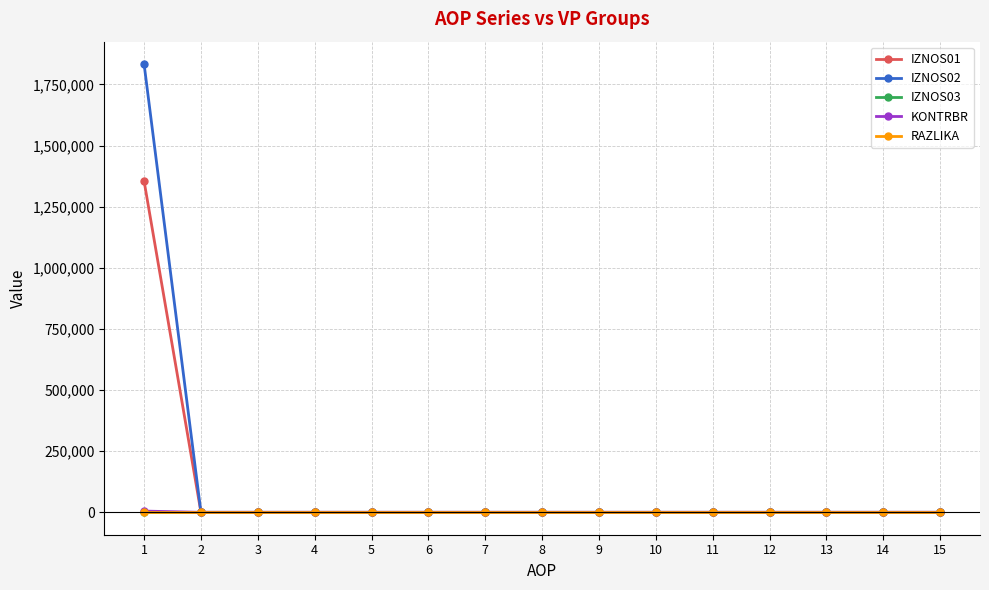

At which category is the sum across all series the highest?

1